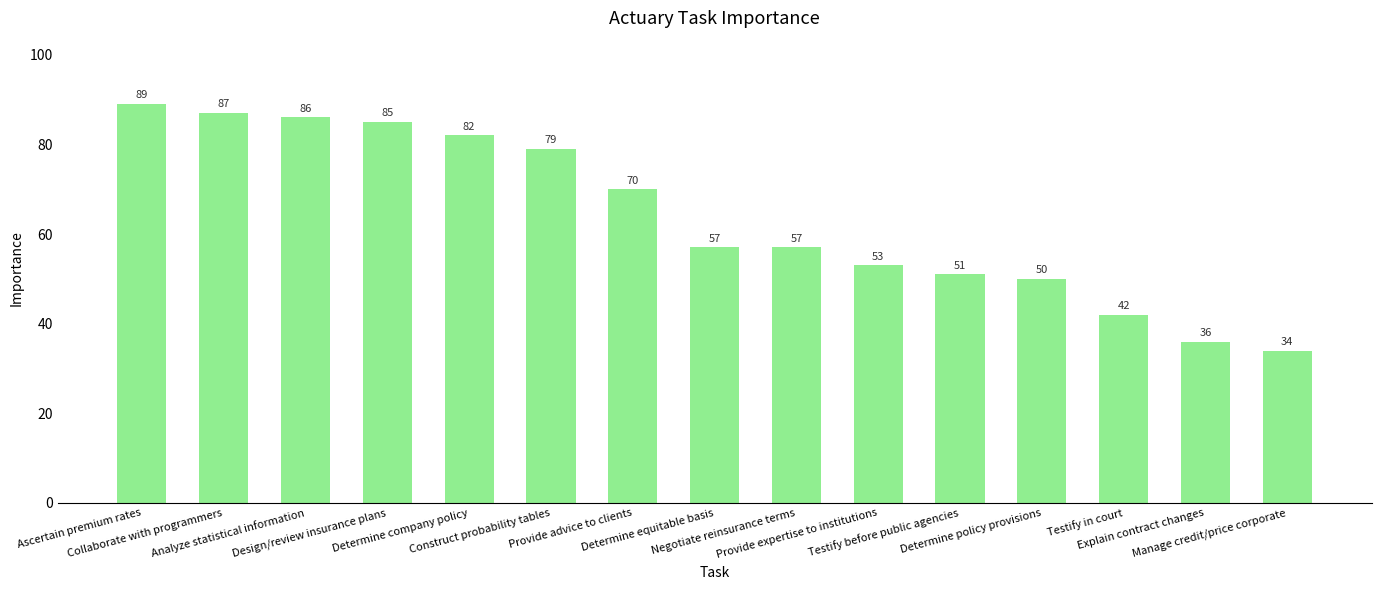

How many bars are there in total?

15